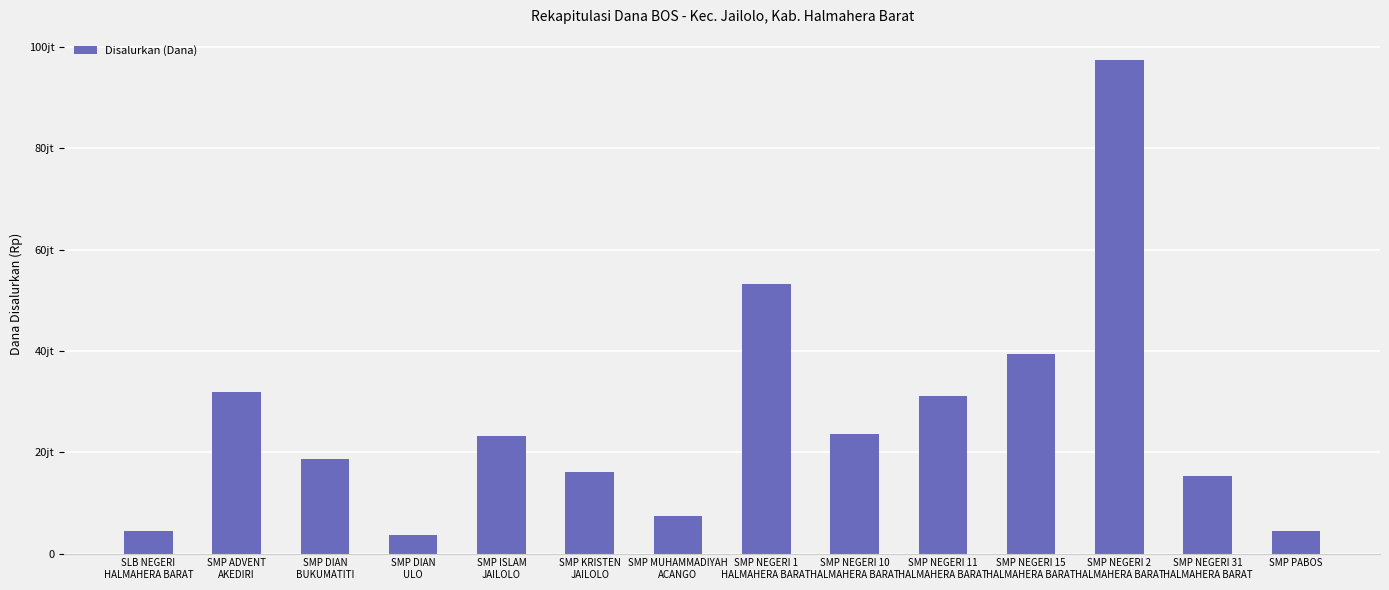

Where does the data first go above 23250000?

SMP ADVENT
AKEDIRI